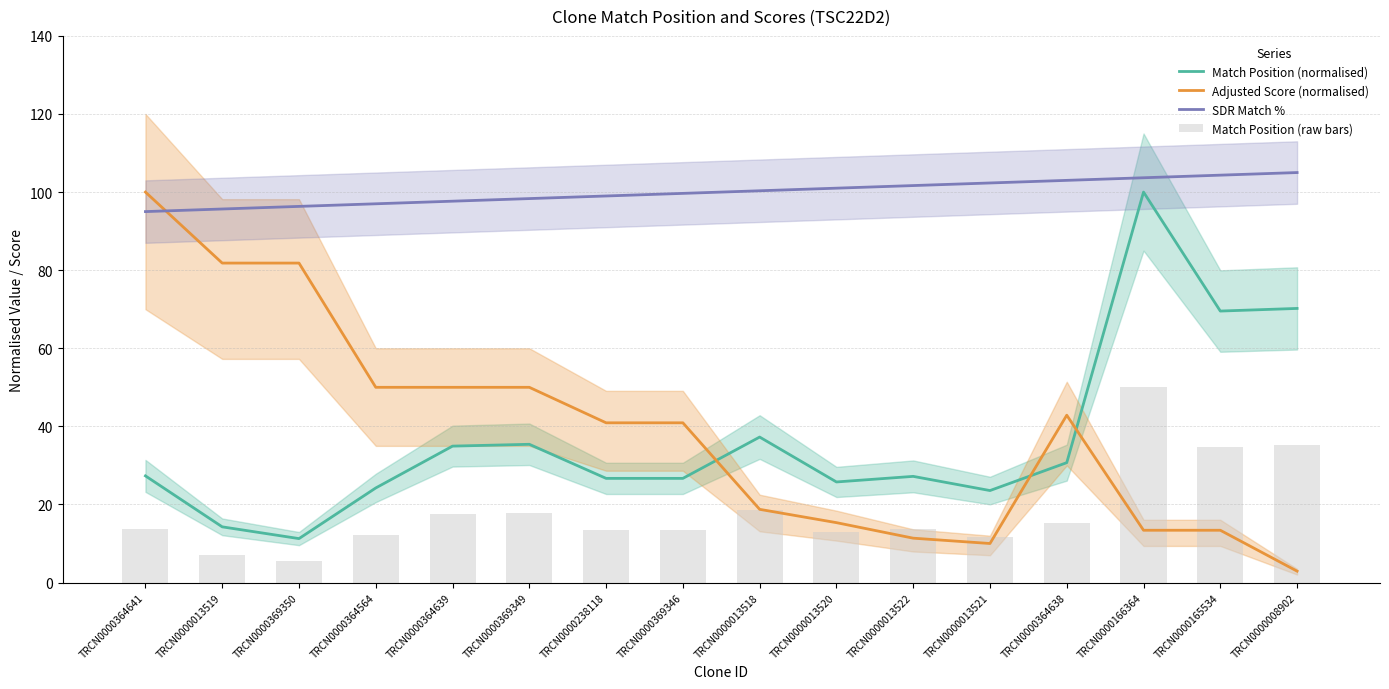

Which series has the widest spread of values?

Adjusted Score (normalised)